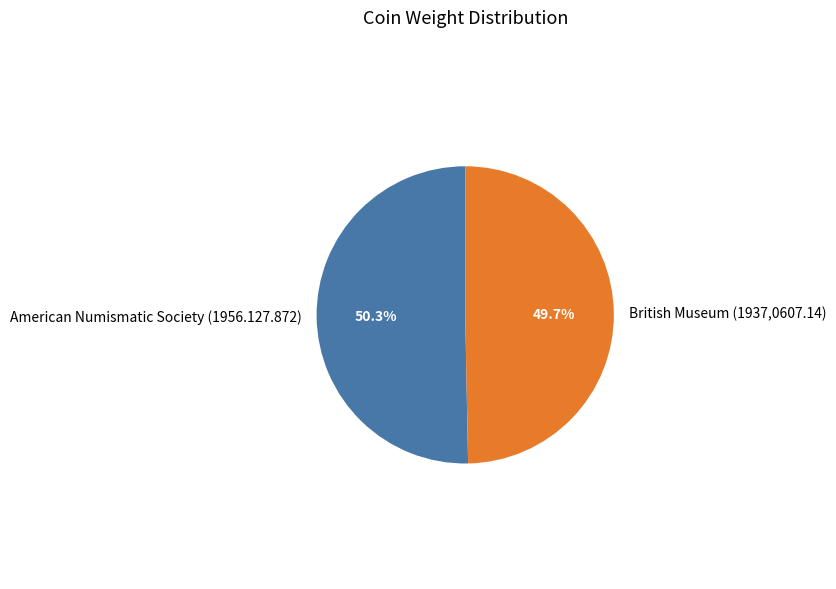

To the nearest percent, what percentage of the pie is British Museum (1937,0607.14)?

50%